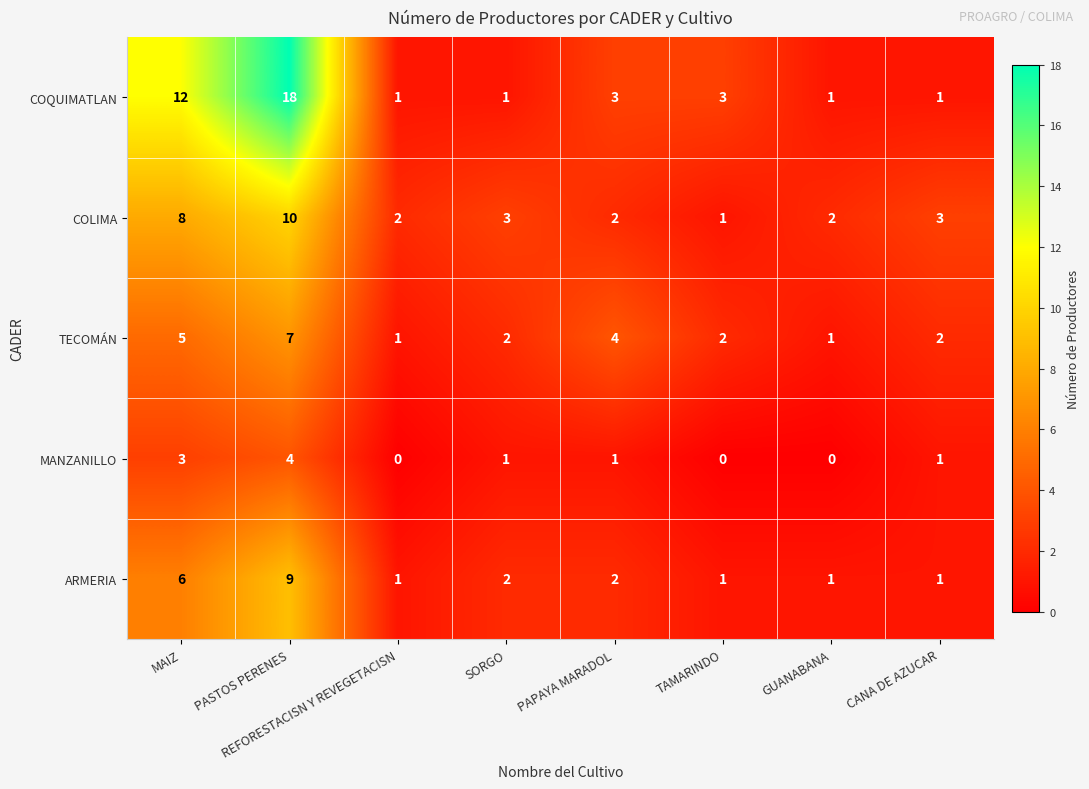

How many data points does each series have?

8